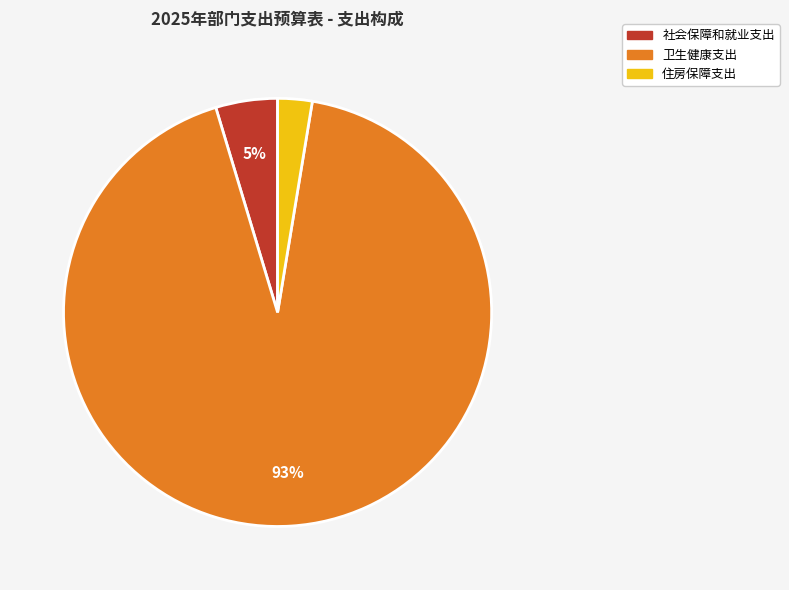

What percentage is the 社会保障和就业支出 slice, to the nearest percent?

5%